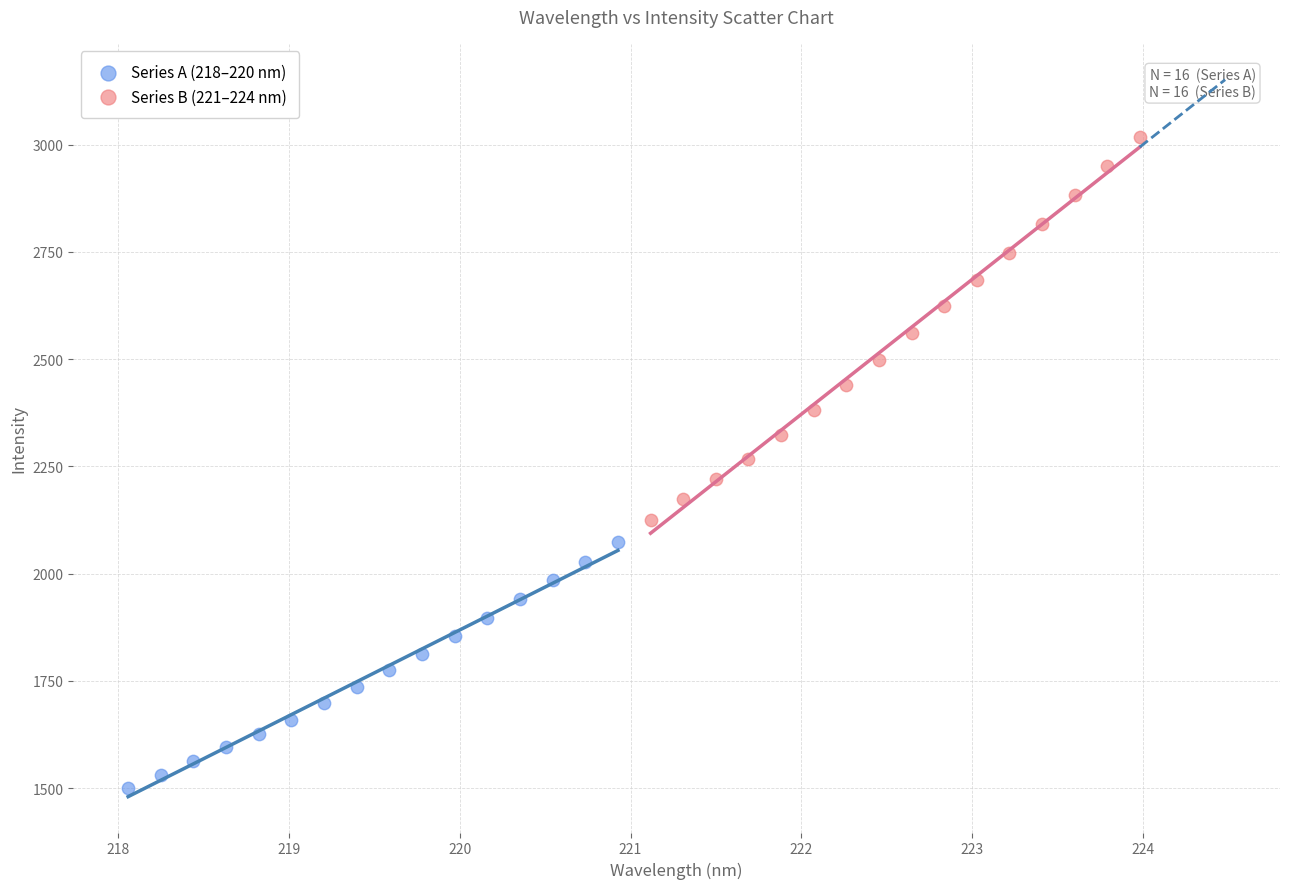

Which series contains the lowest Y value?

Series A (218–220 nm)